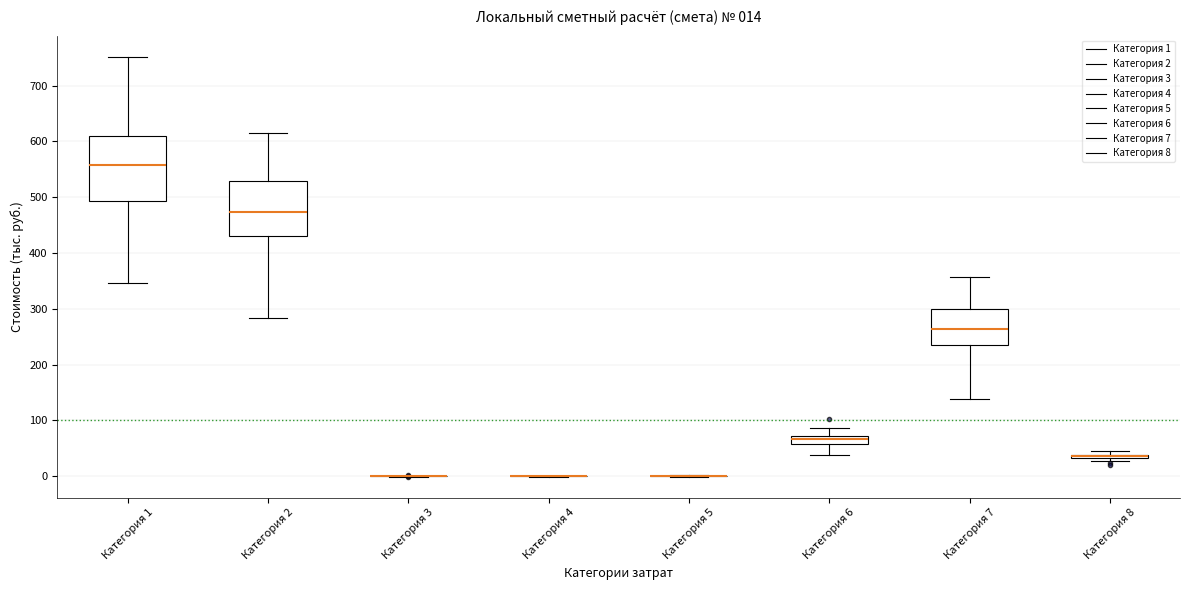

Which box is the tallest, from its lower edge to its upper edge?

Категория 1